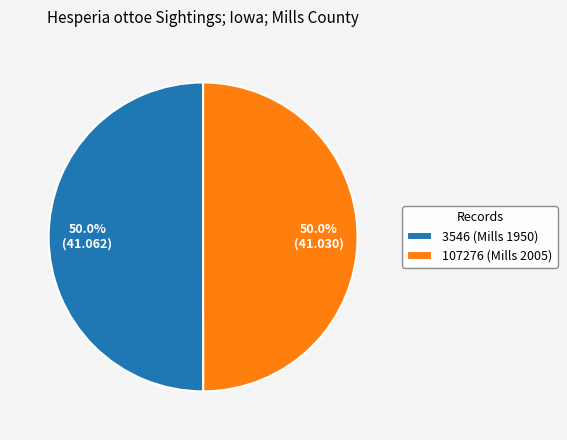

To the nearest percent, what percentage of the pie is 3546 (Mills 1950)?

50%